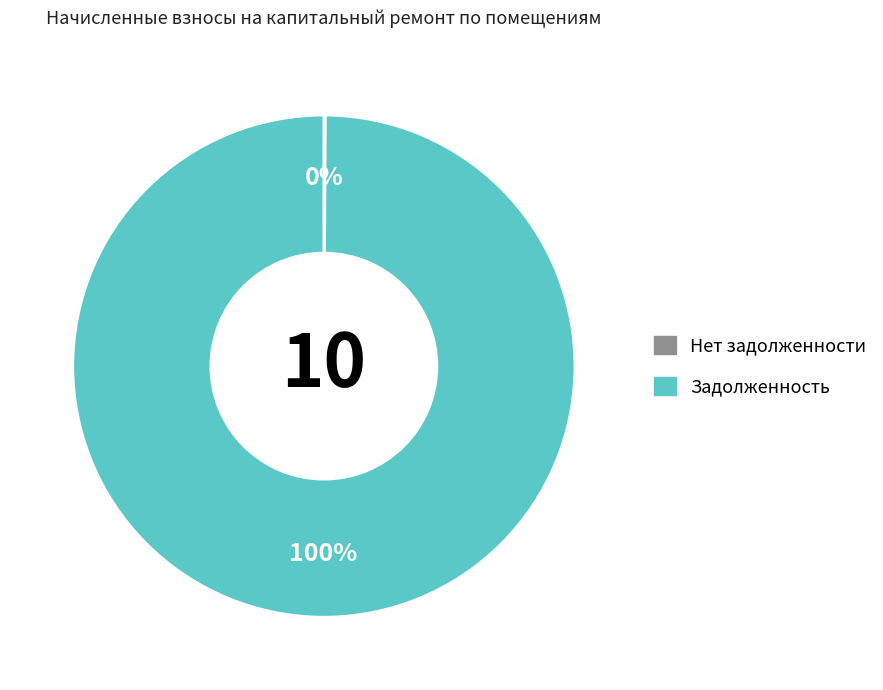

Is there any slice that represents more than half of the pie?

Yes